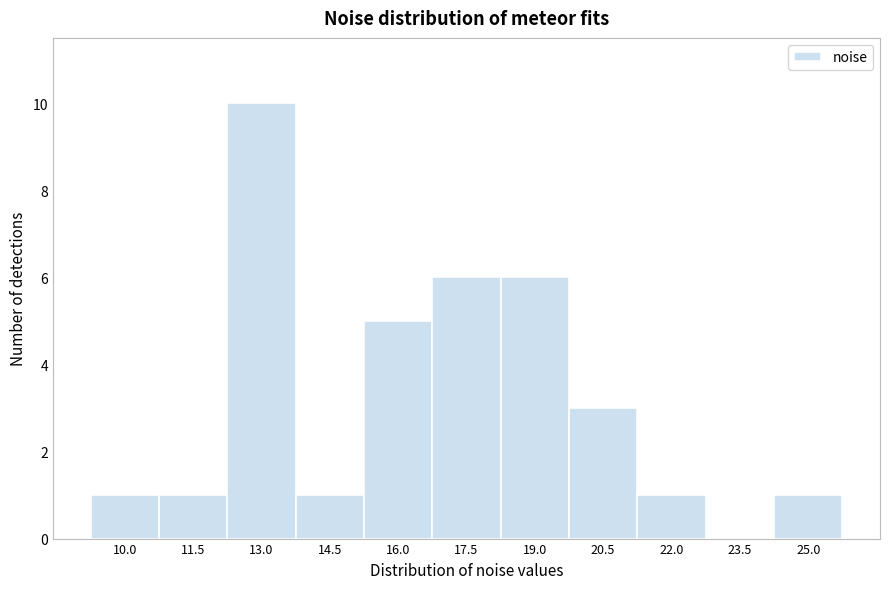

Reading left to right, extract all data points from this chart.

10.0=1	11.5=1	13.0=10	14.5=1	16.0=5	17.5=6	19.0=6	20.5=3	22.0=1	23.5=0	25.0=1